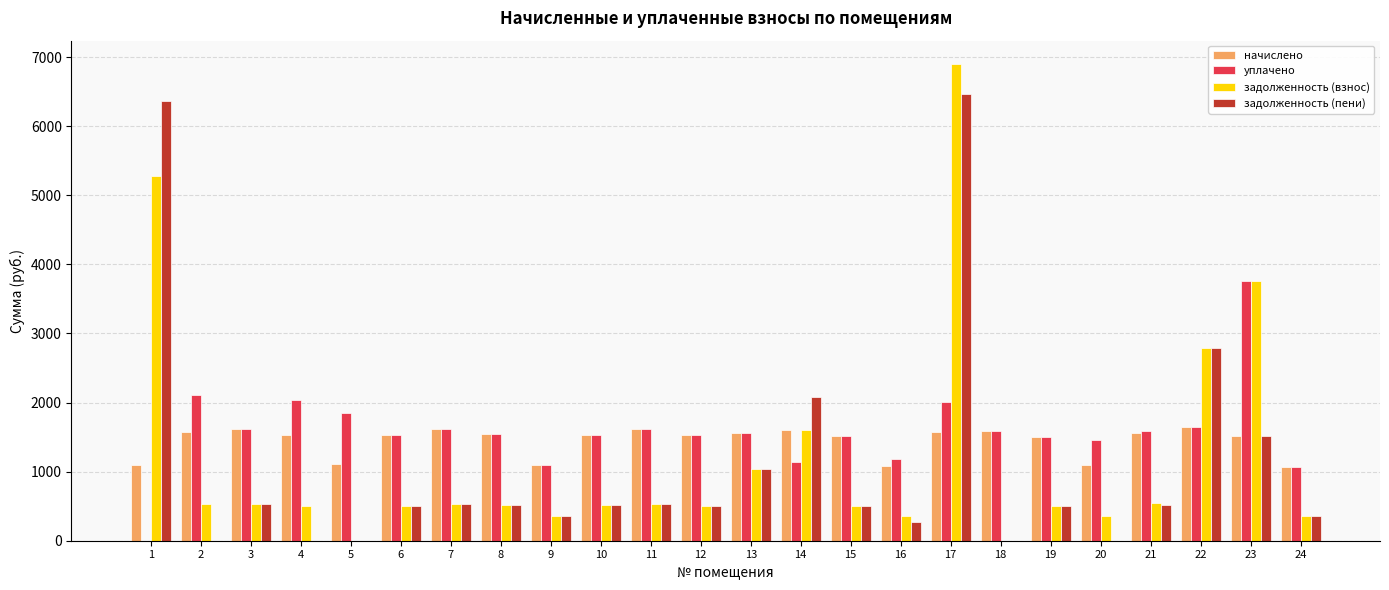

At which category is the sum across all series the highest?

17